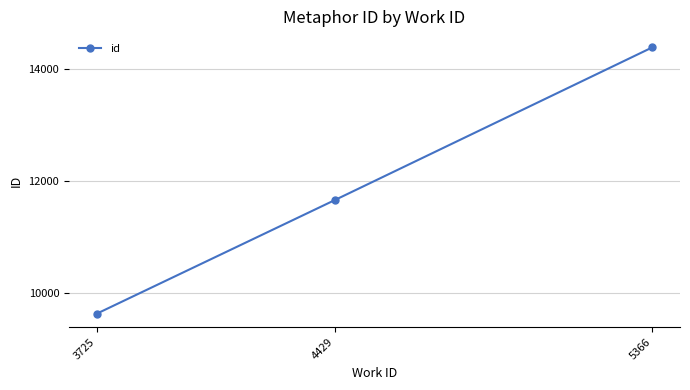

Reading right to left, extract all data points from this chart.

14392	11668	9637